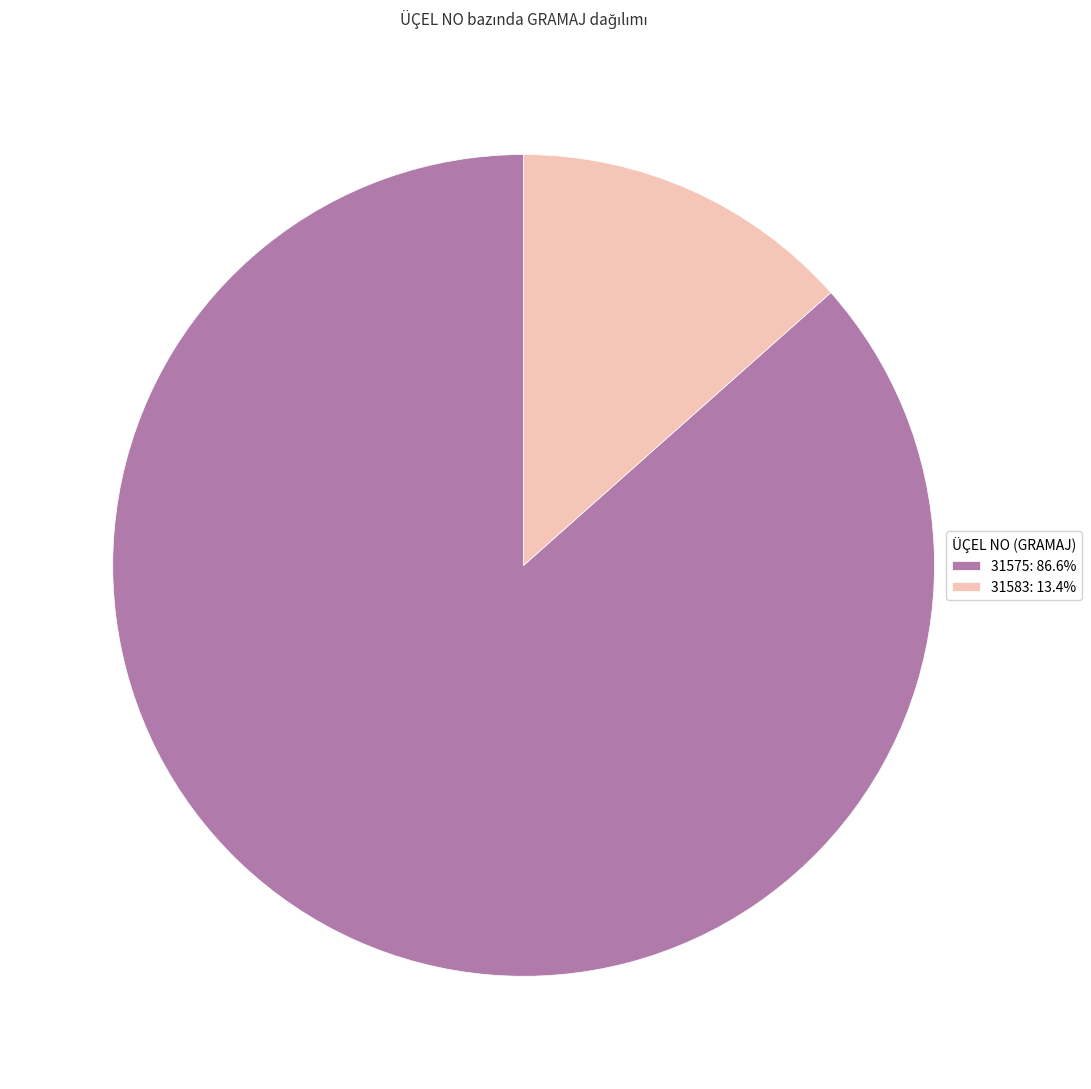

Count the number of slices in the pie.

2